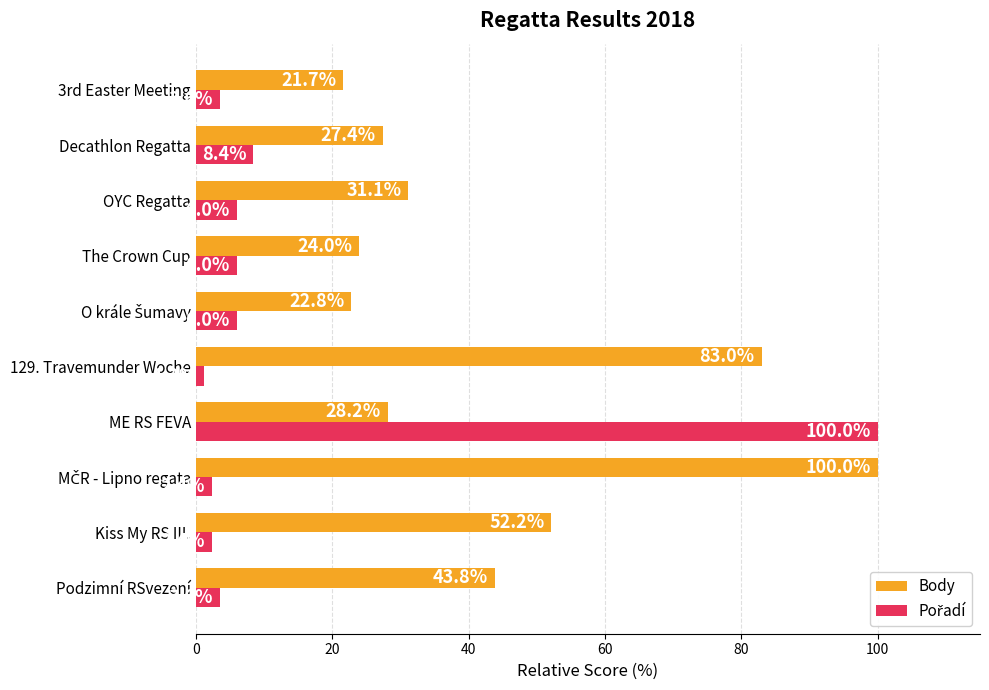

Which series changed the most between The Crown Cup and OYC Regatta?

Body